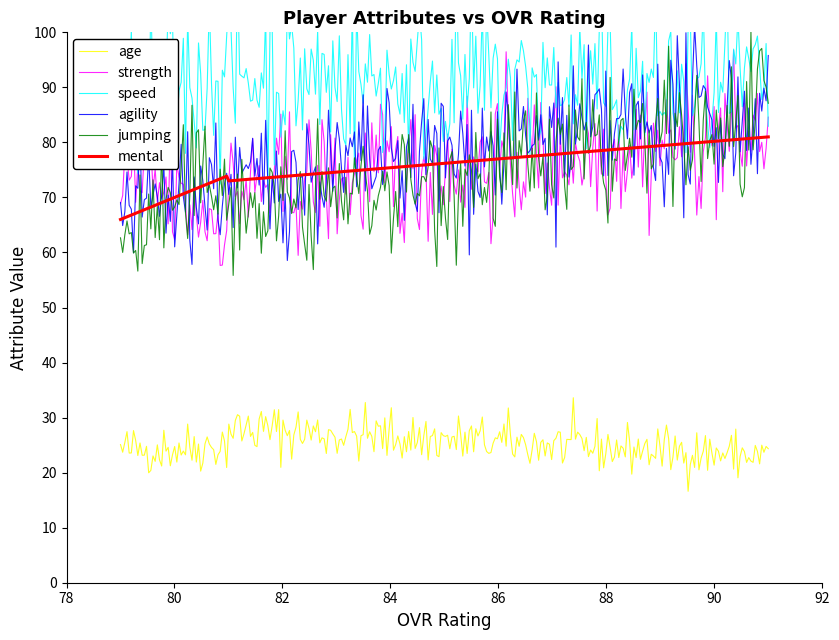

Which series ends up on top after the final intersection of jumping and mental?

jumping